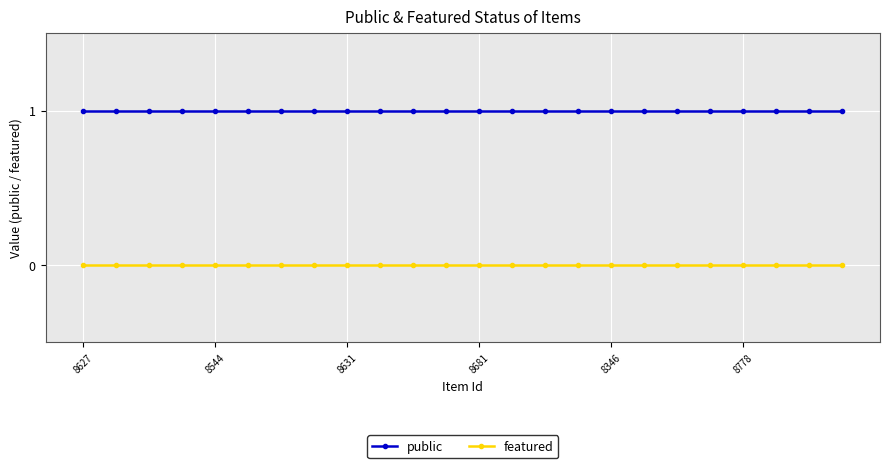

True or false: featured and public intersect in this chart.

False